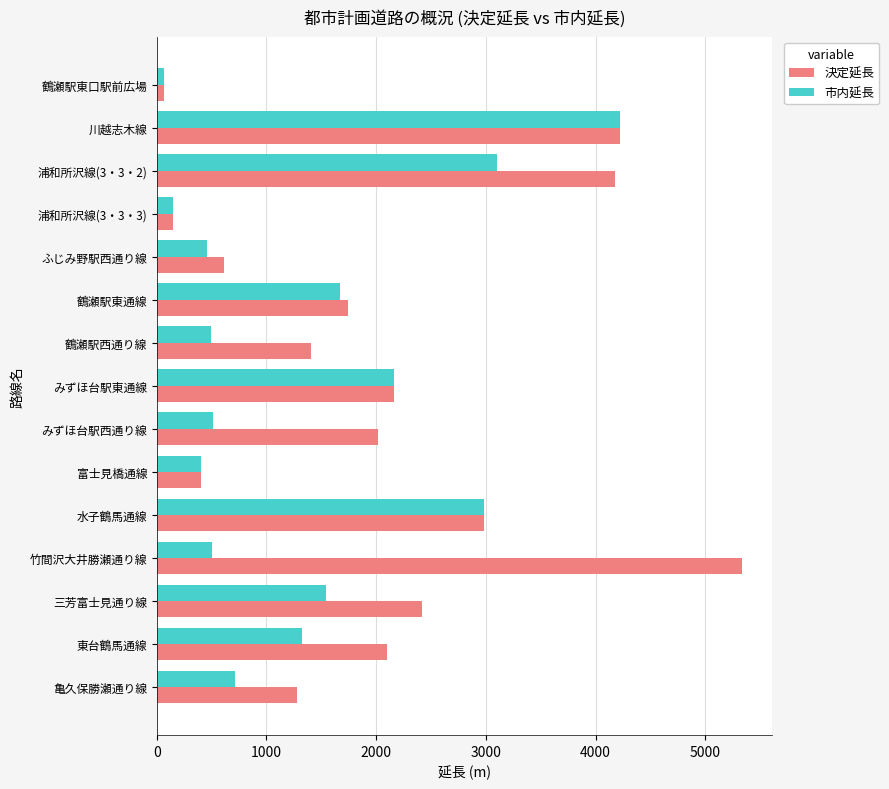

How many categories are shown in the chart?

15